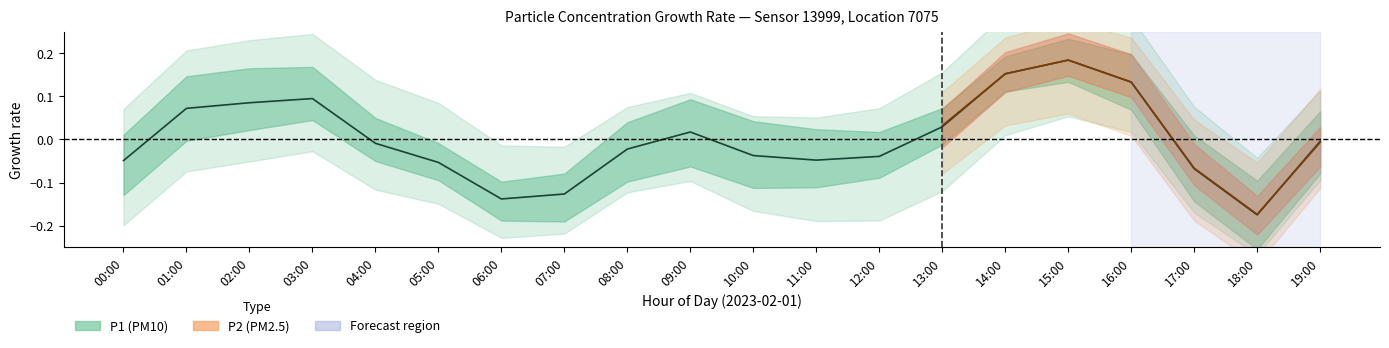

The value at 14:00 is 0.1. True or false?

False